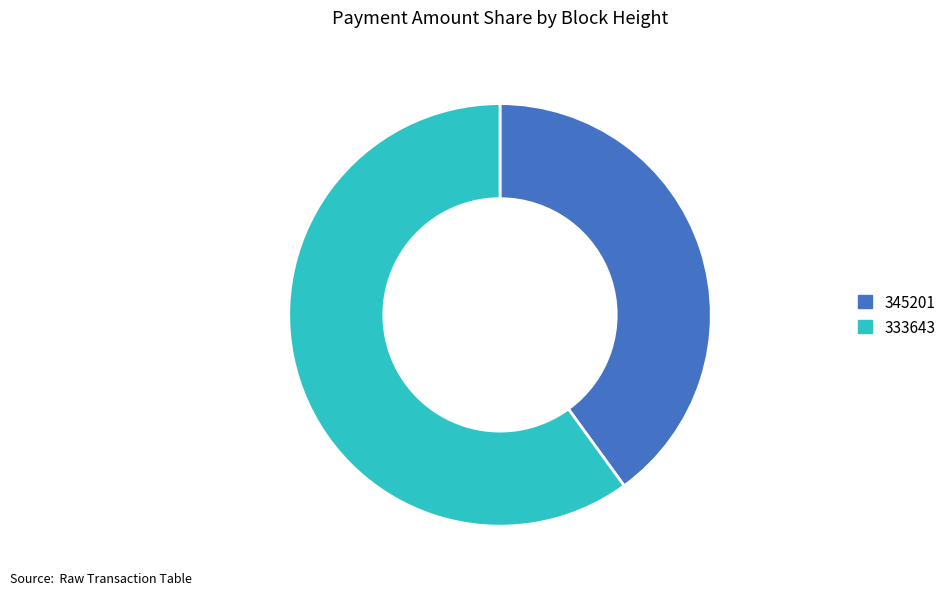

Is the sum of 333643 and 345201 greater than half?

Yes